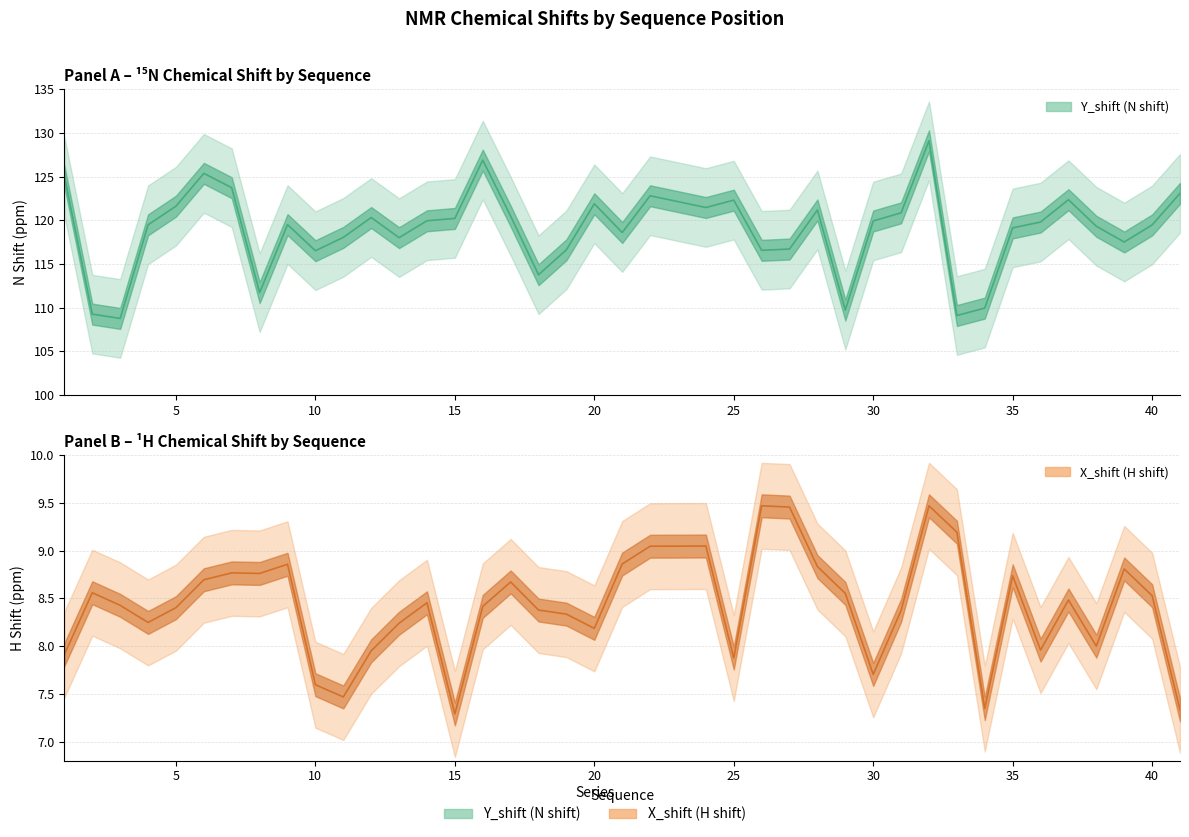

What are all the series names shown in the legend?

Y_shift (N shift), X_shift (H shift)